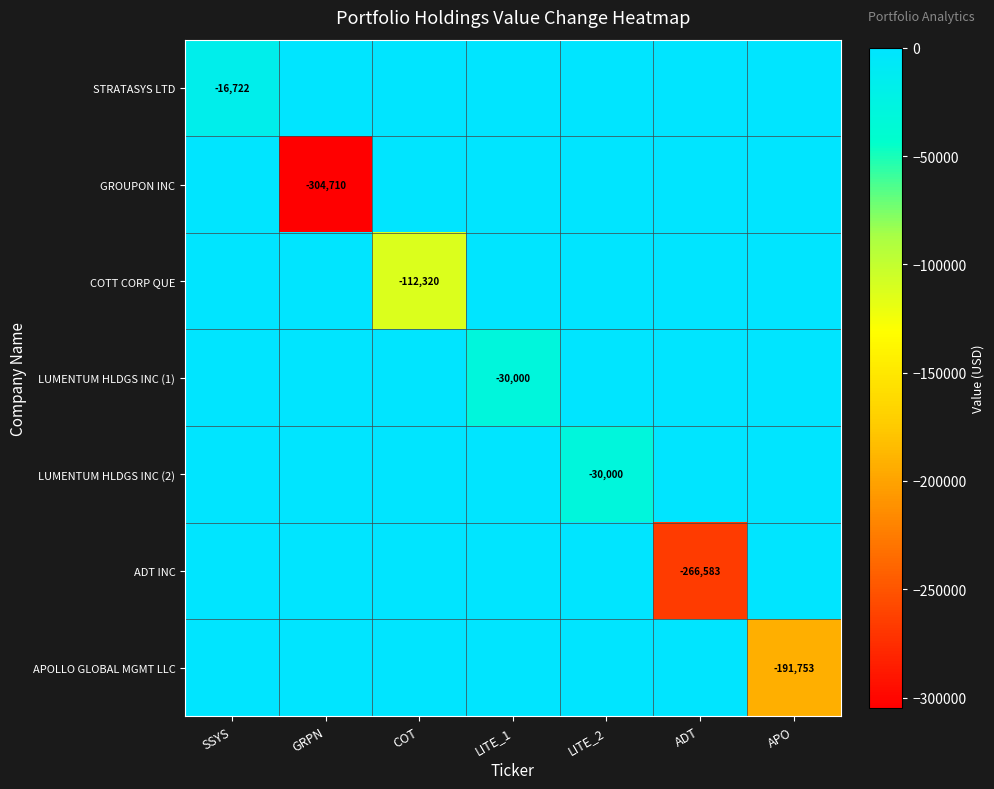

Is it true that ADT INC equals -266583 at ADT?

True